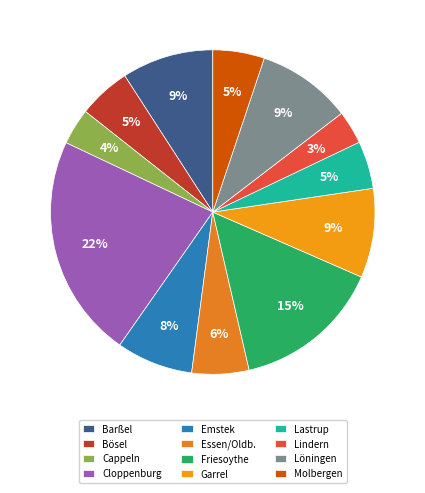

How many slices are in this pie chart?

12